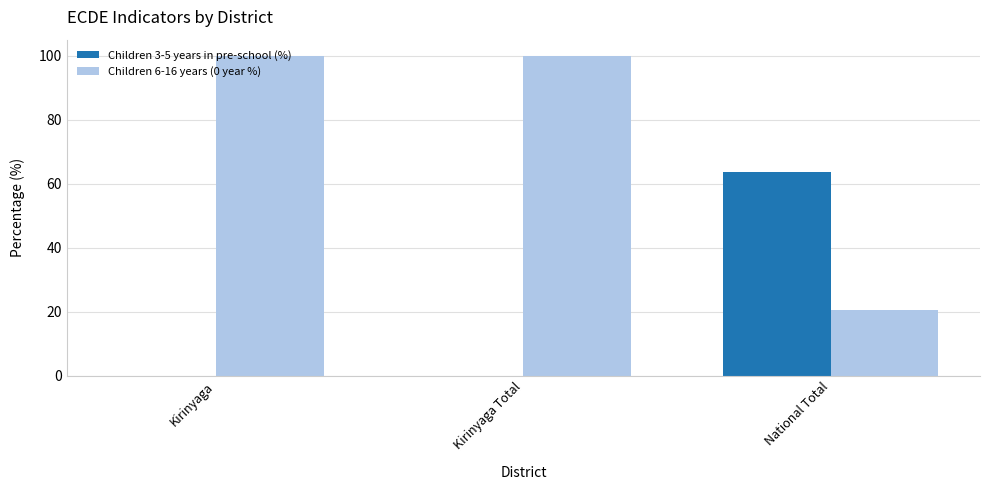

Is it true that Children 6-16 years (0 year %) equals 51.8 at Kirinyaga Total?

False